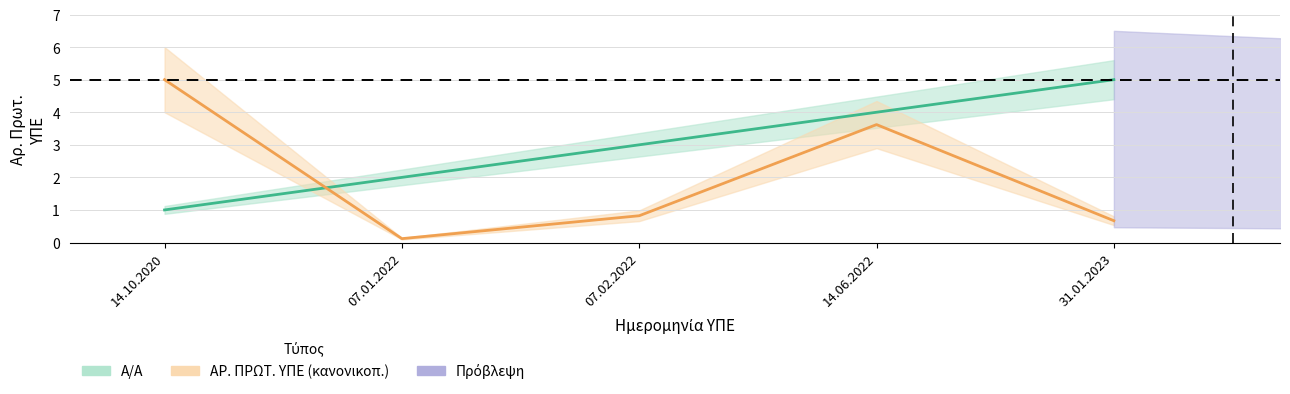

How many values in the Α/Α series are below 3?

2